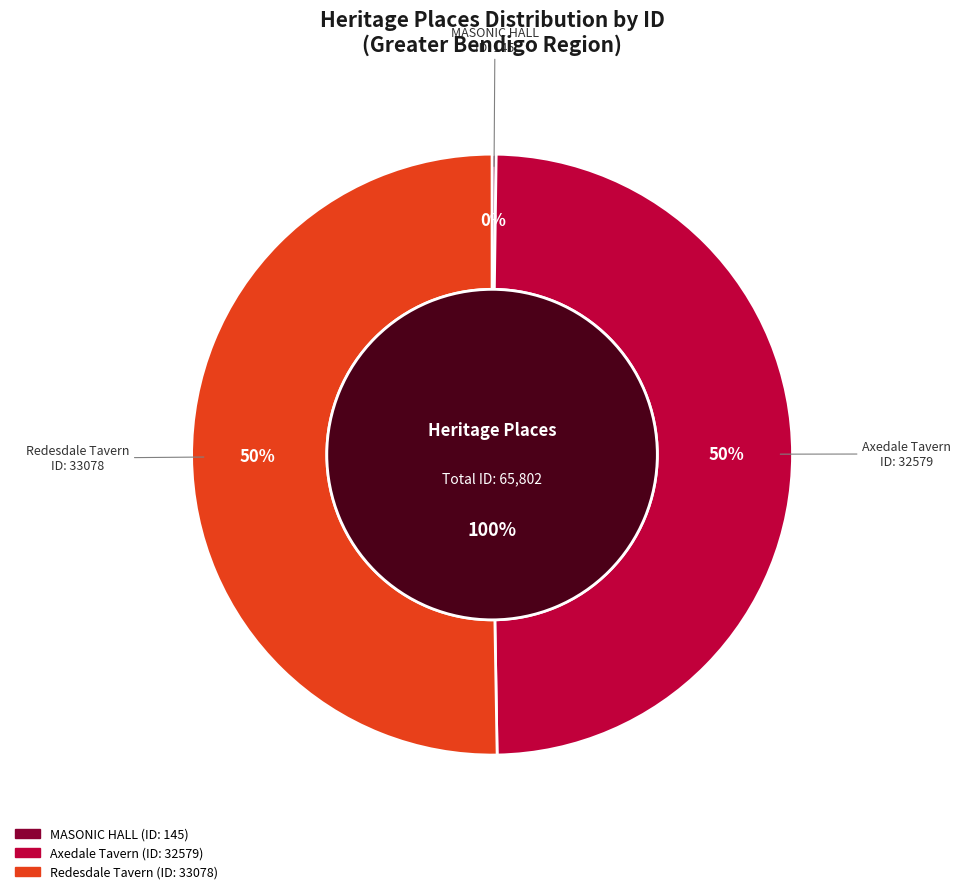

What is the change in value from MASONIC HALL to Redesdale Tavern?

+32933